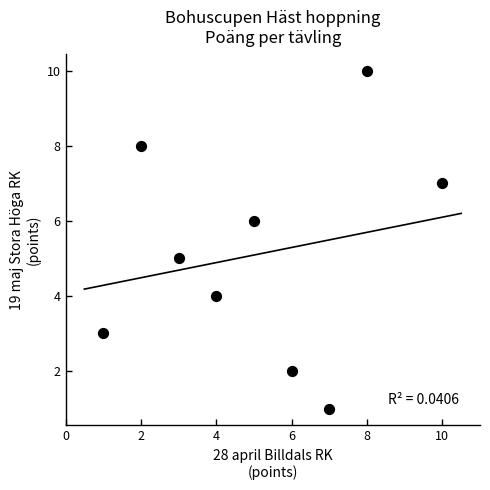

What is the average X value?

5